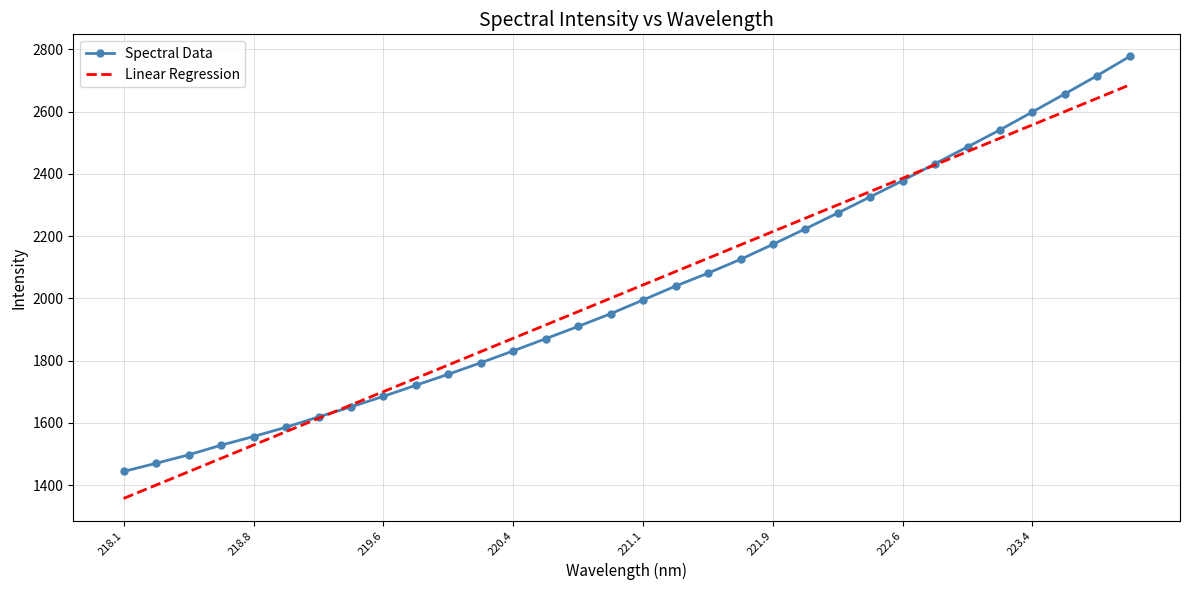

What is the minimum value shown in the chart?

1357.0